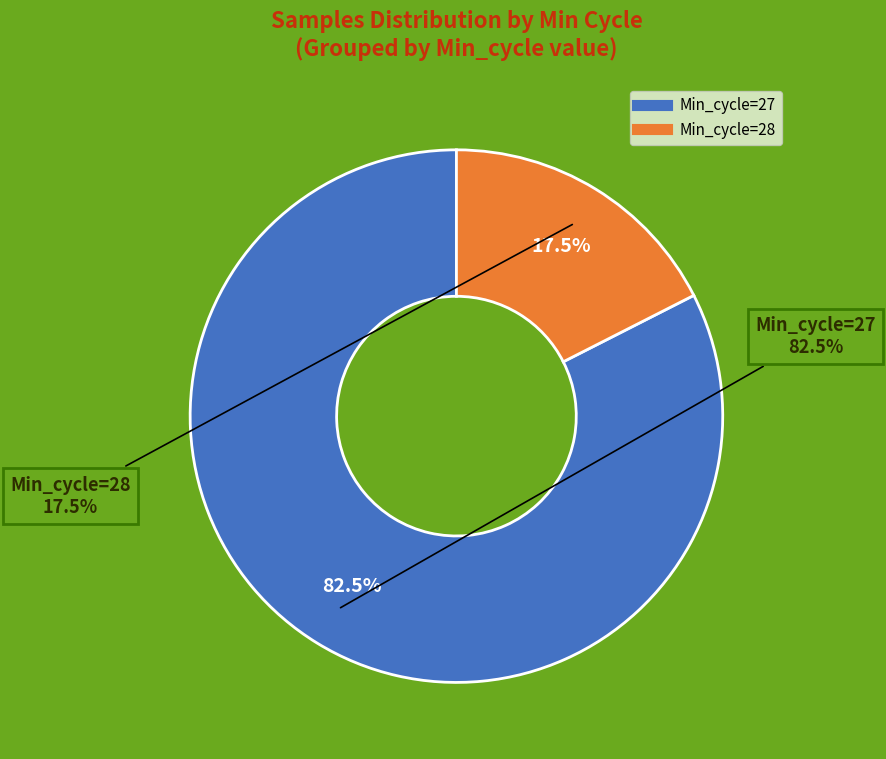

True or false: 27 accounts for 4% of the total.

False